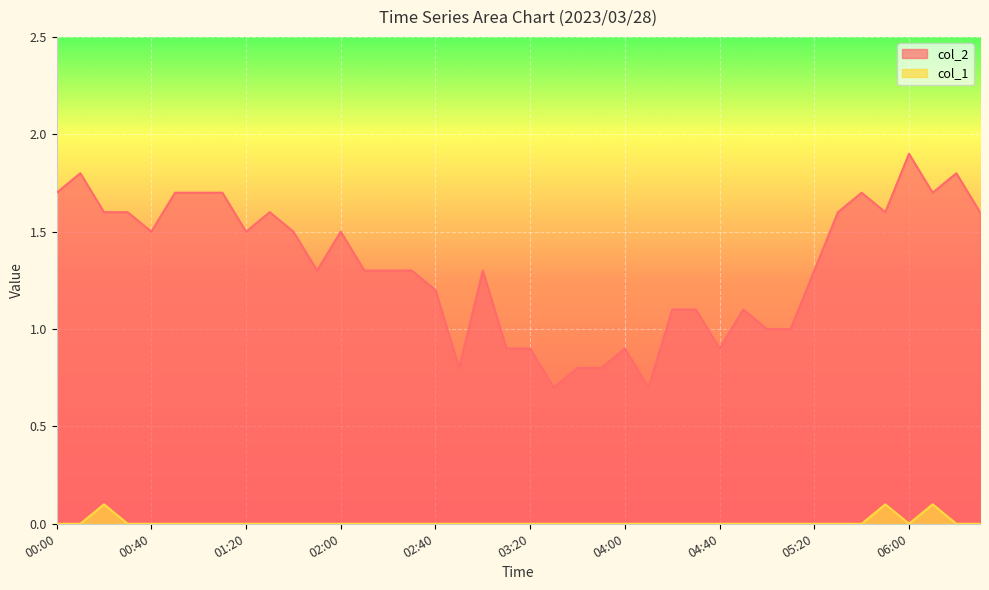

What is the label of the 18th point from the right?

03:40